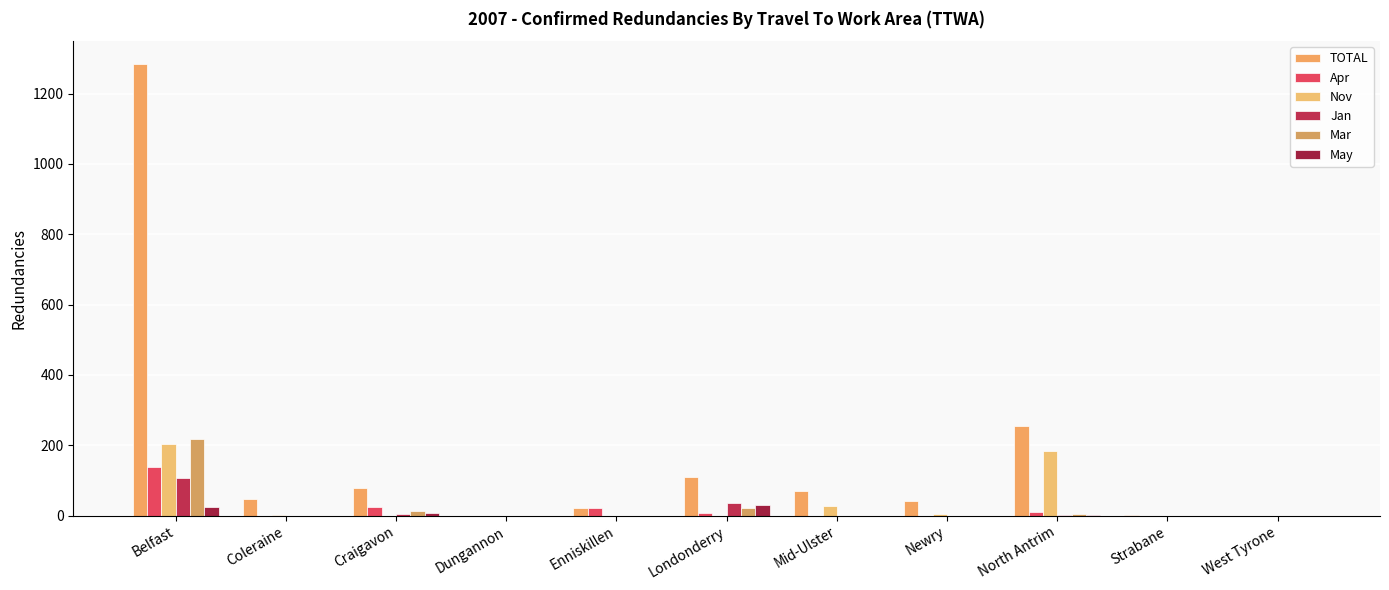

At how many categories does at least one series exceed 1211?

1